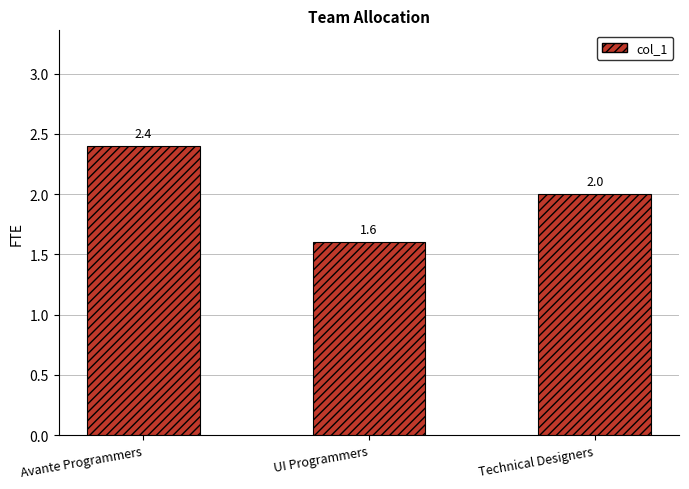

Count the values in the range 1 to 2.

2